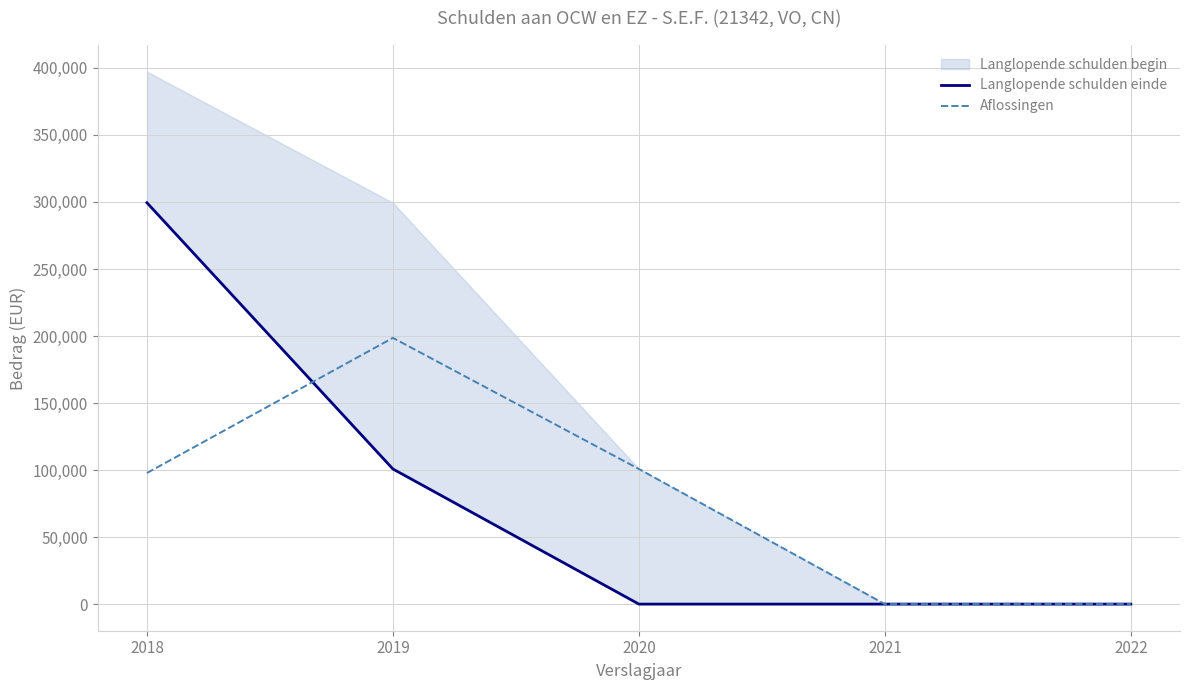

The value of Aflossingen at 2019 is 319048. True or false?

False